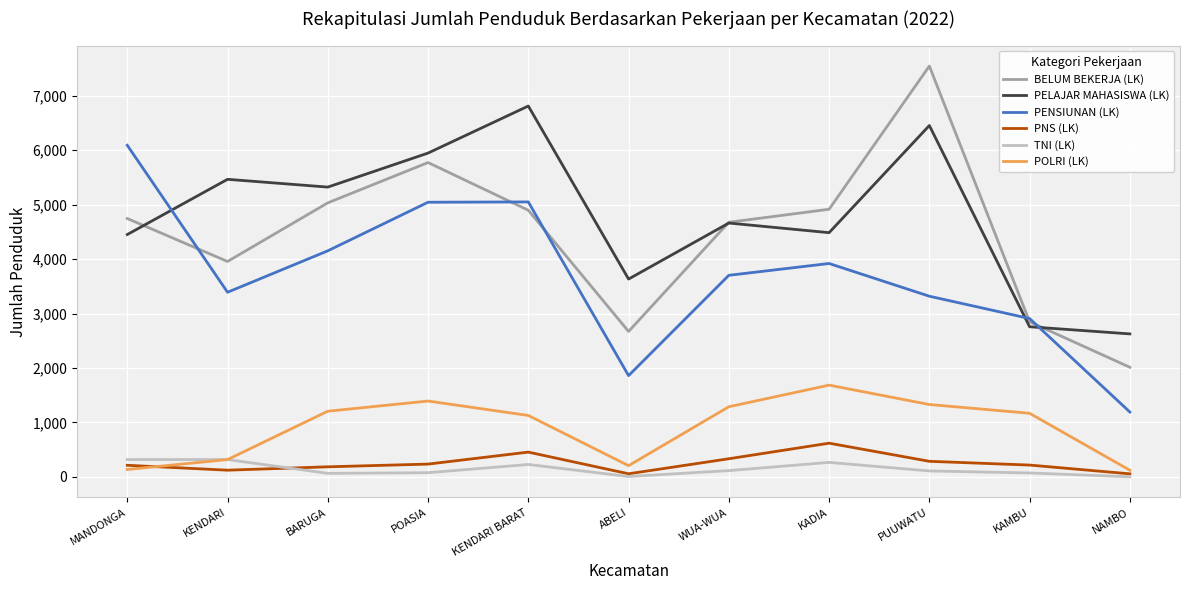

True or false: TNI (LK) and PNS (LK) cross at least once.

True